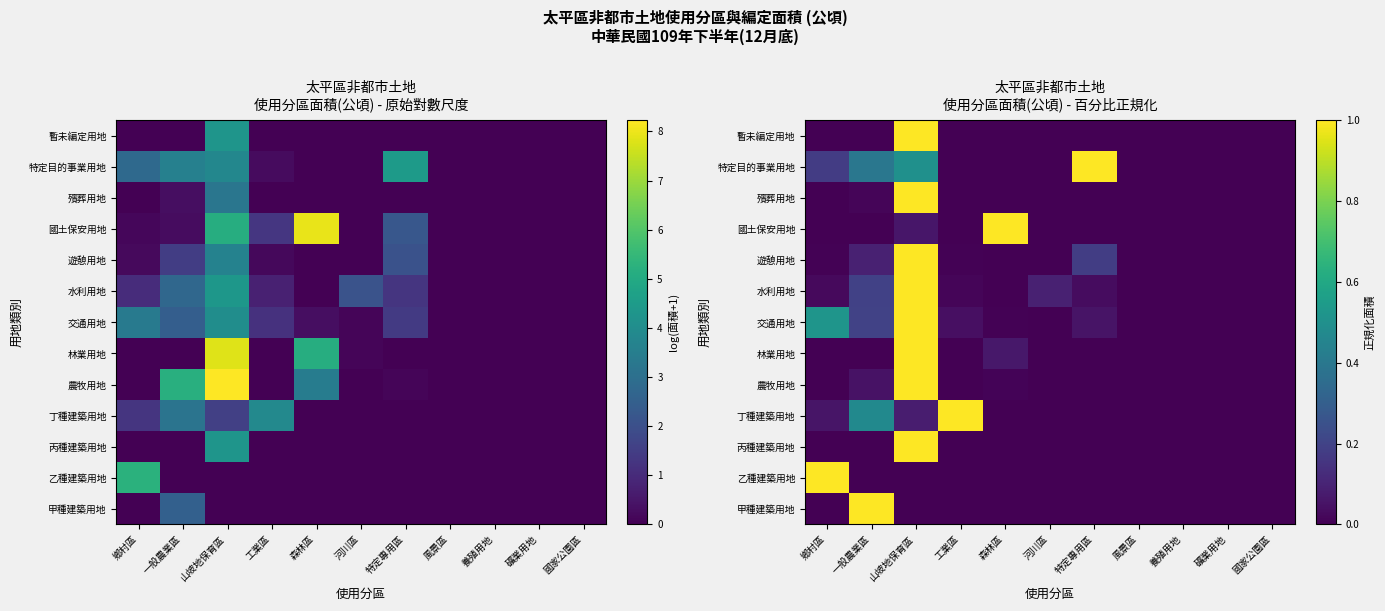

What is the greatest value displayed?

1.0